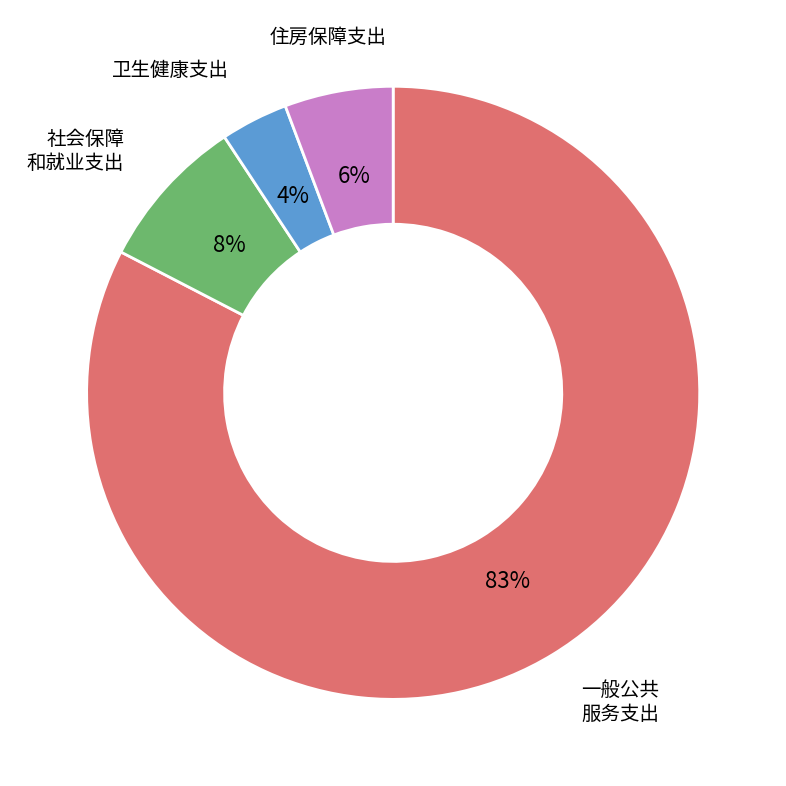

To the nearest percent, what is the average slice percentage?

25%